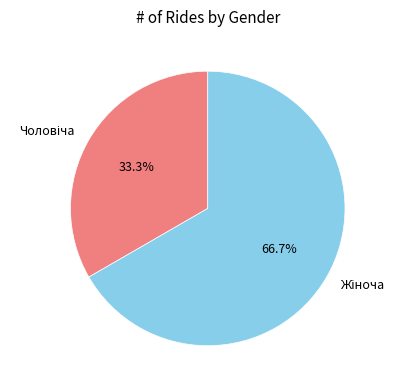

Is there any slice that represents more than half of the pie?

Yes